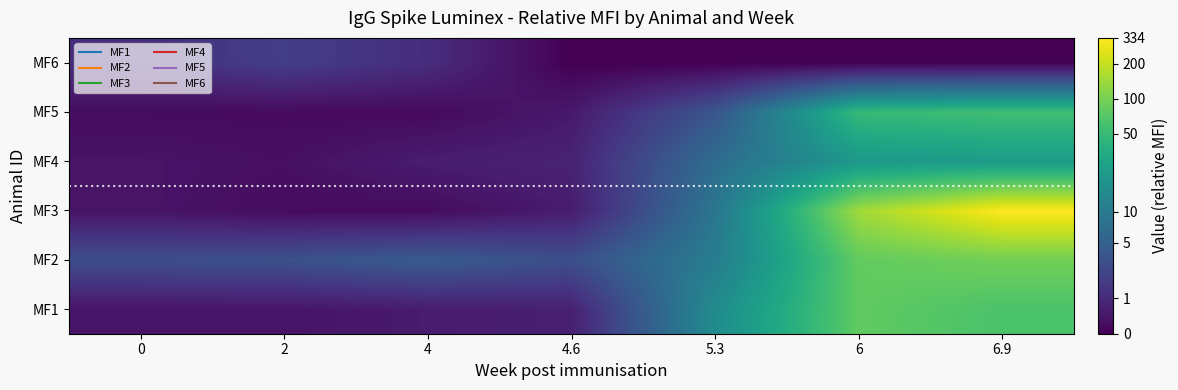

Rank the series at 5.3 from highest to lowest value.

MF1, MF2, MF3, MF4, MF5, MF6